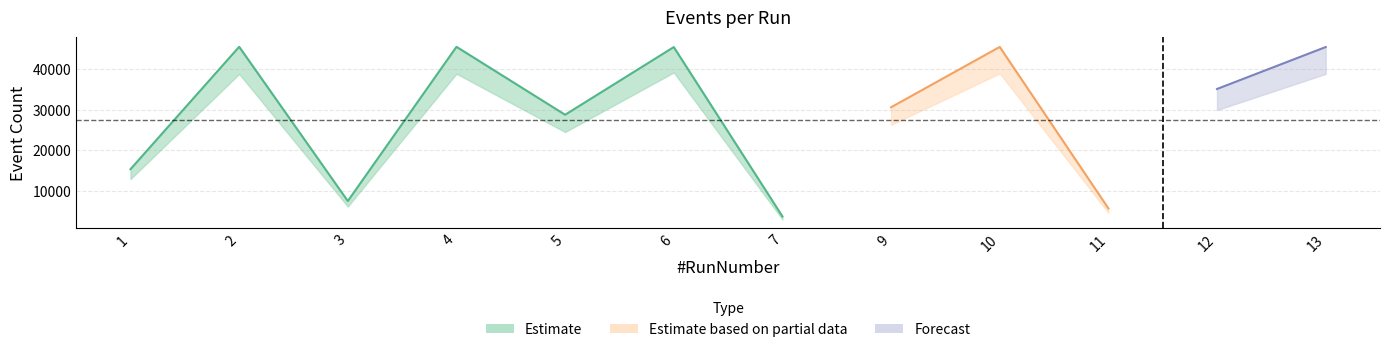

Between 11 and 10, which is larger?

10